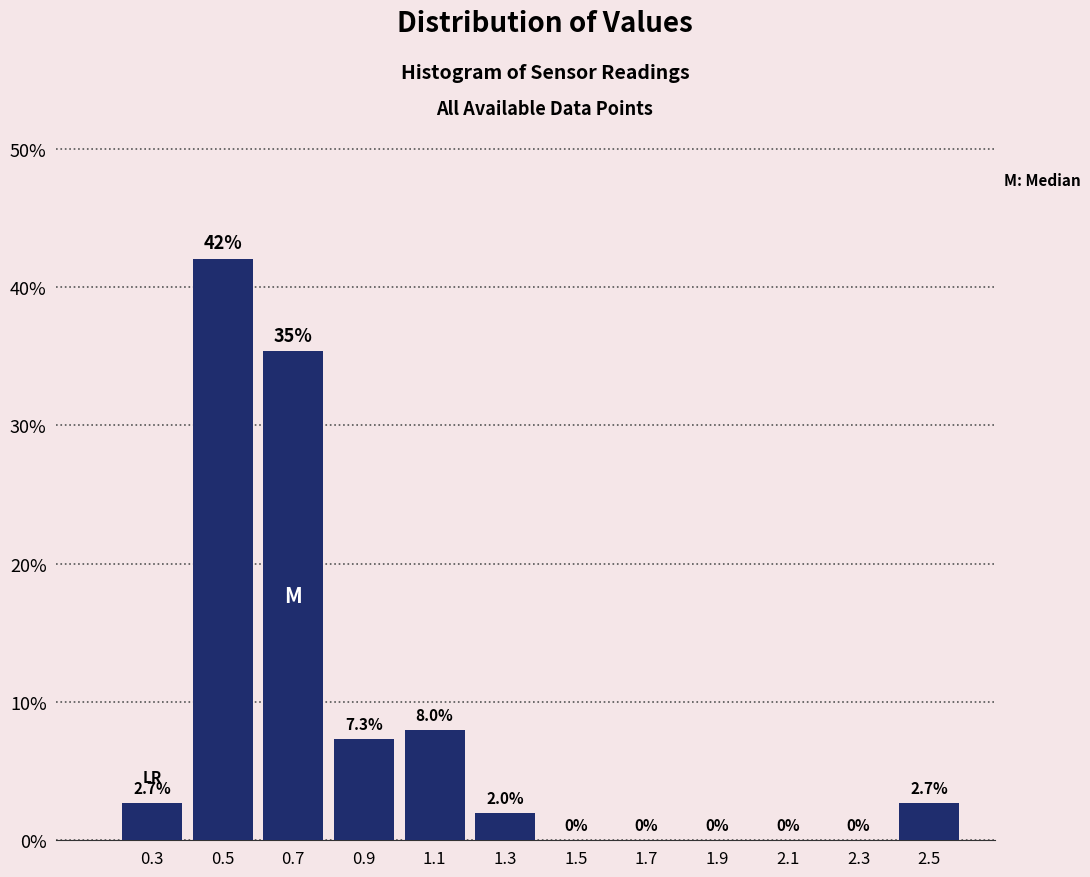

Which range on the x-axis has the tallest bar?

0.4 to 0.6